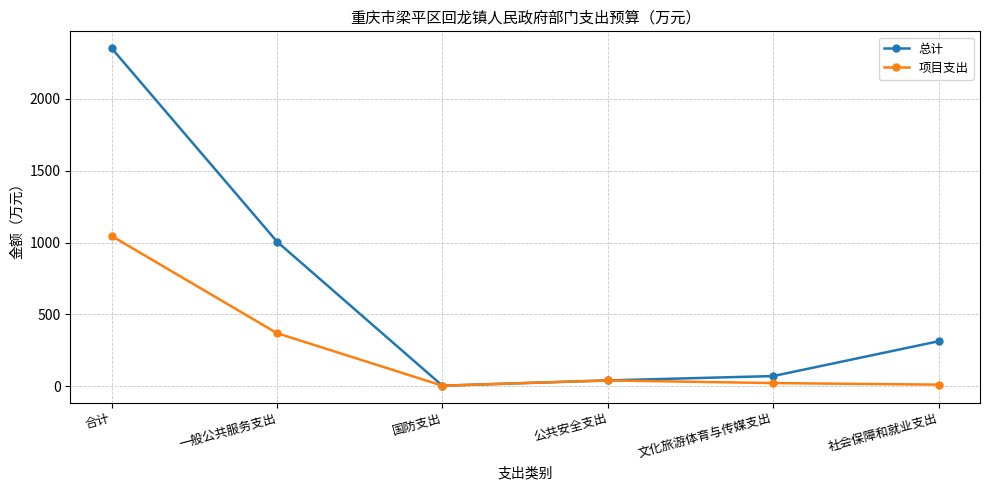

What is the spread (max minus min) of values at 一般公共服务支出?

636.2